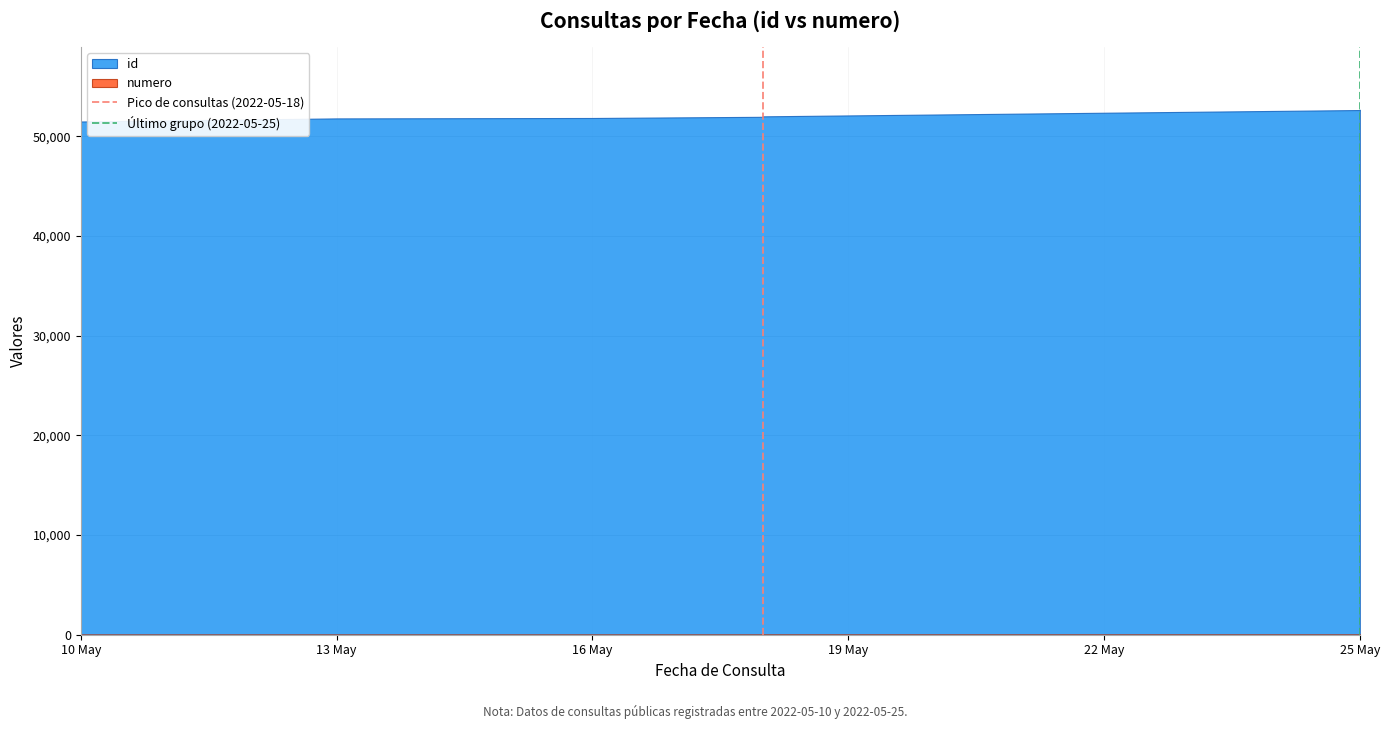

The Pico de consultas (2022-05-18) series shows 0 at 13 May. True or false?

False